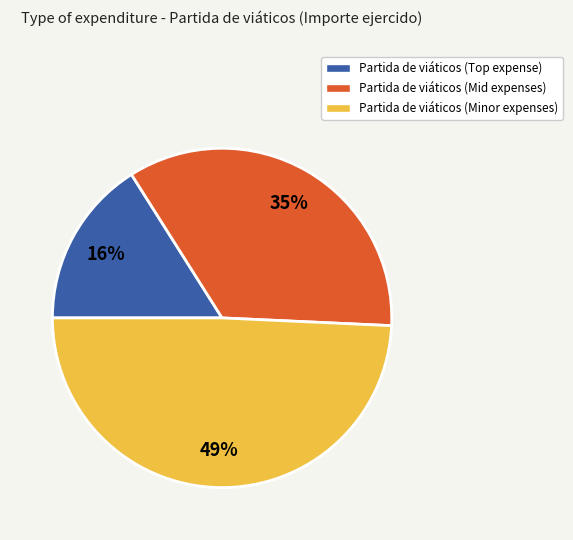

The Partida de viáticos (Minor expenses) slice represents 49% of the pie. True or false?

True